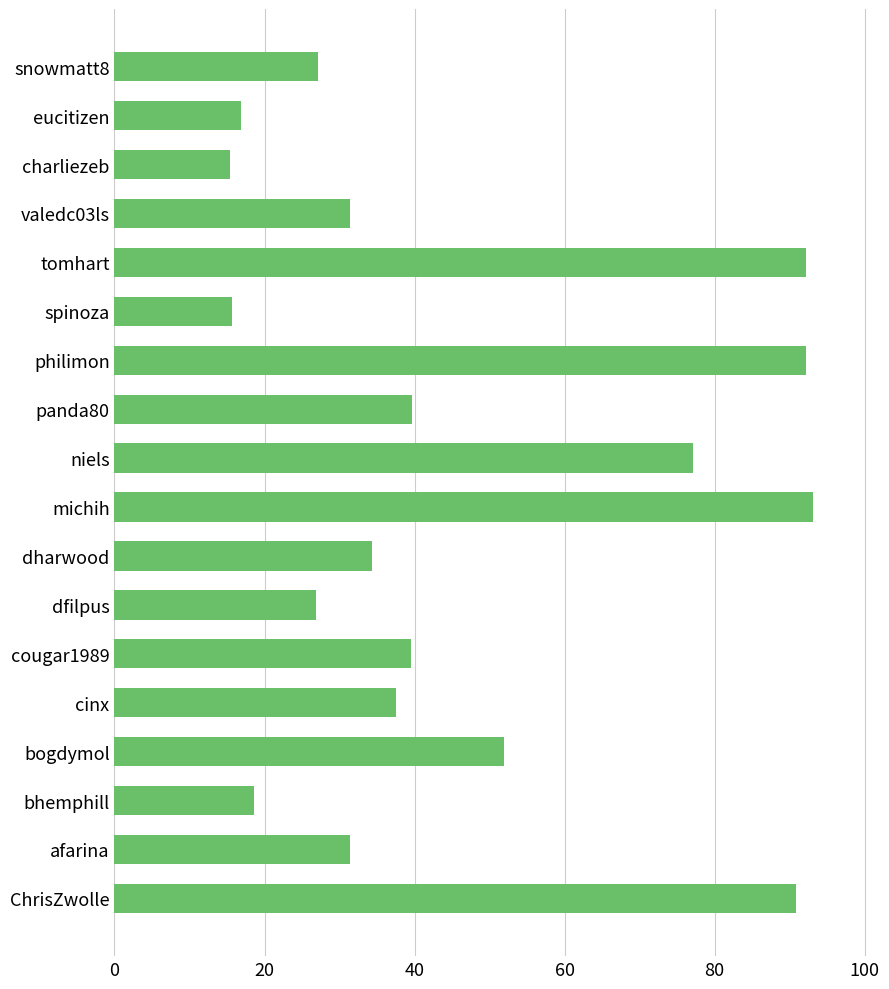

Where is the data nearest to the value 54?

bogdymol